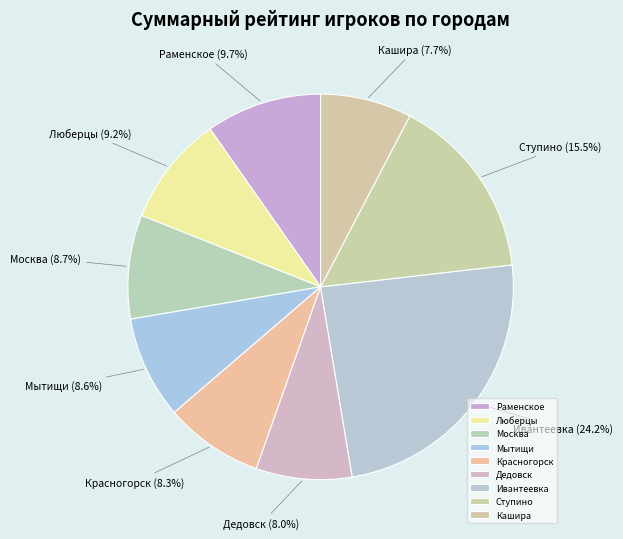

Does Ступино represent more than half of the total?

No